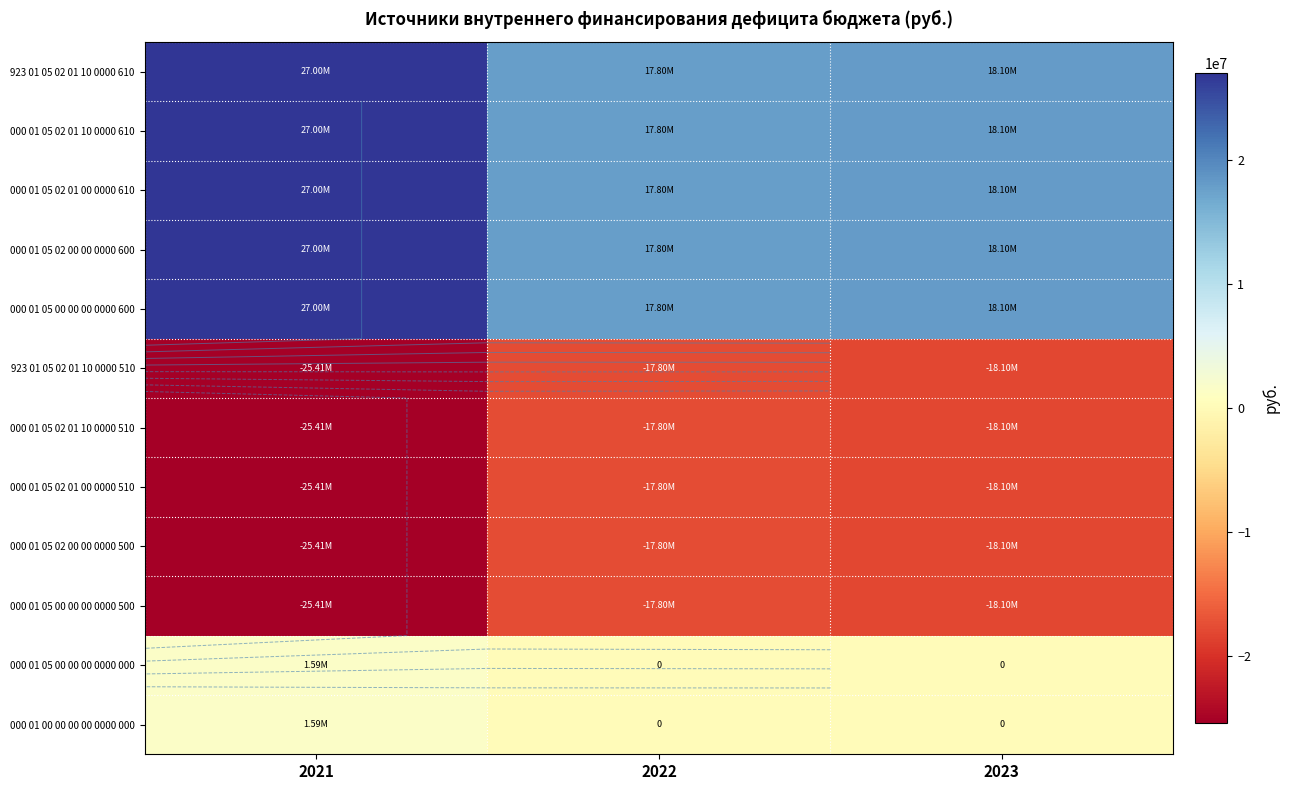

What is the average value of the 923 01 05 02 01 10 0000 510 series?

-20437500.0